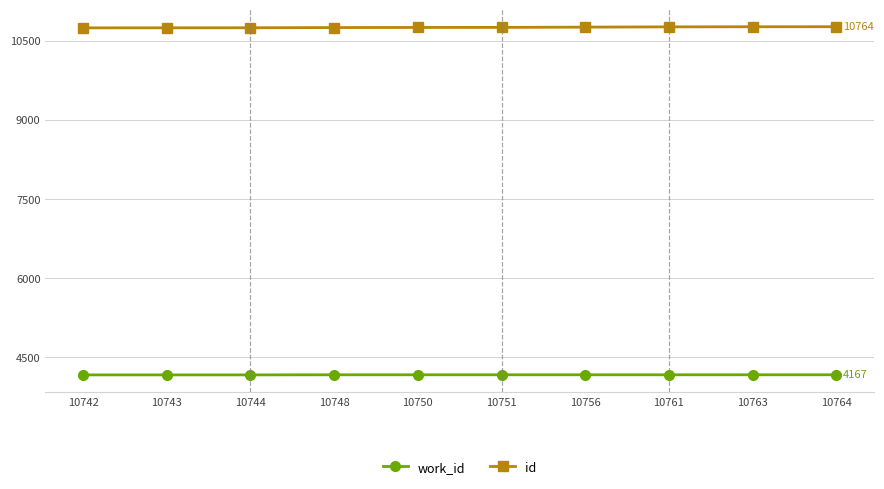

Rank the series by their average value, from highest to lowest.

id, work_id